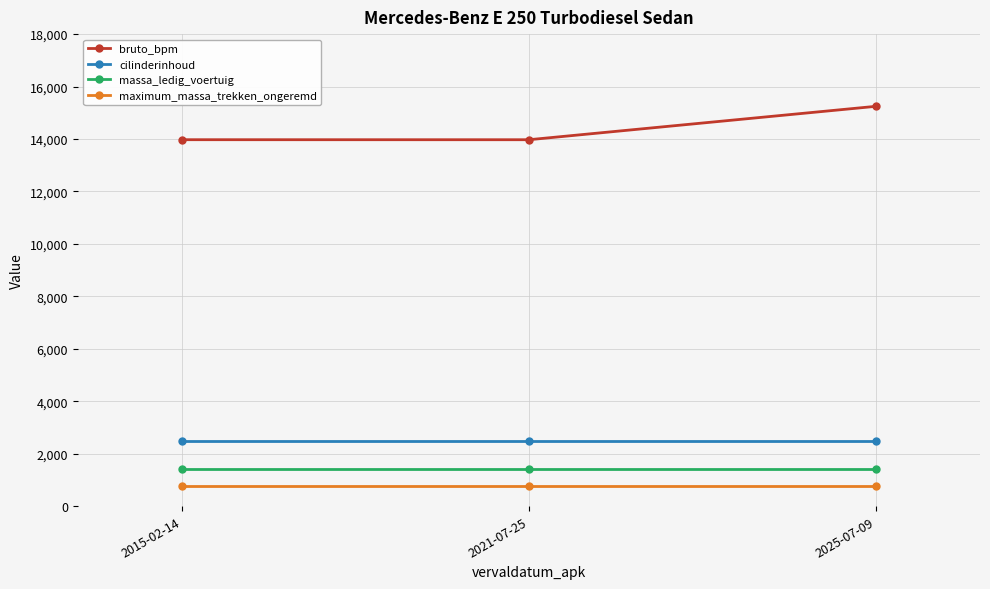

What is the total value across all series at 2021-07-25?

18644